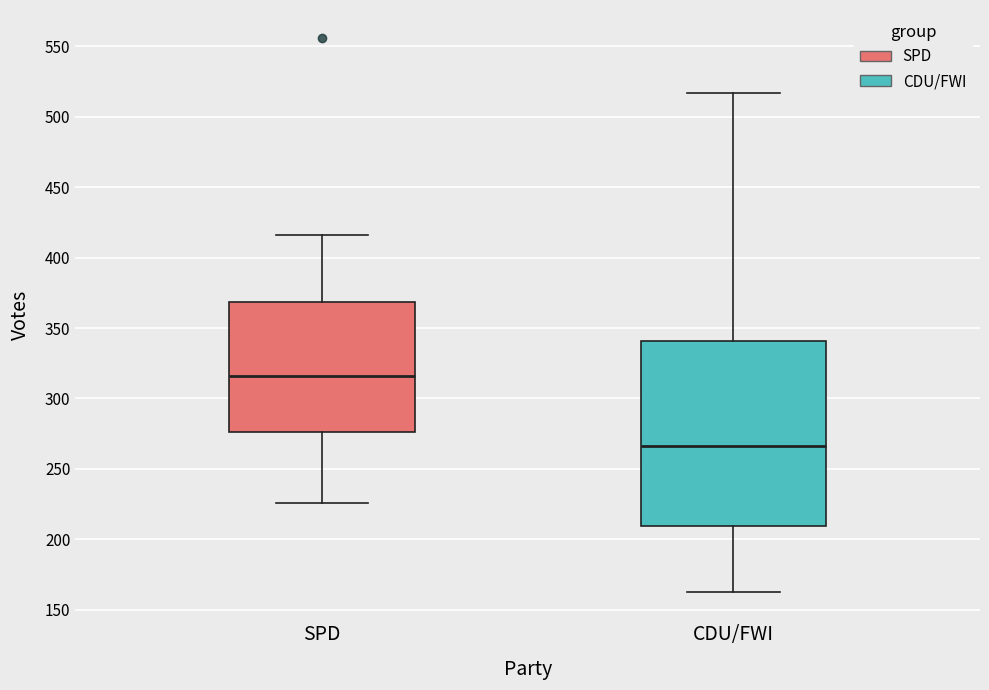

Reading left to right, read every box against the y-axis: the position of its median line, the range the box covers, and the ends of its whiskers. The values are not printed on the chart, so give them approximately, as read against the axis.

SPD: median 315, box 275 to 370, whiskers 225 to 415
CDU/FWI: median 265, box 210 to 340, whiskers 165 to 515